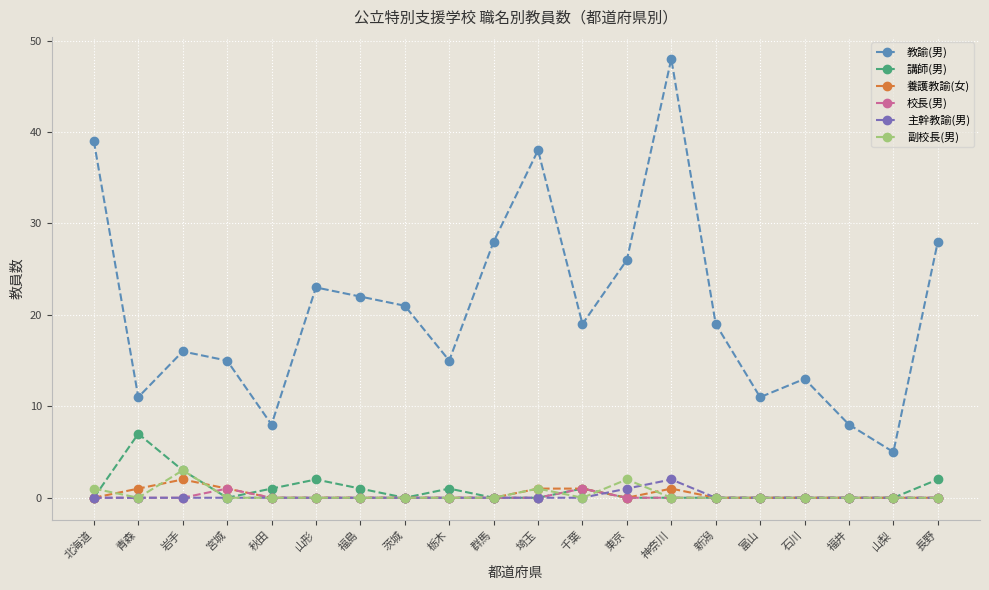

Reading left to right, extract all data points from this chart.

教諭(男): 39	11	16	15	8	23	22	21	15	28	38	19	26	48	19	11	13	8	5	28
講師(男): 0	7	3	0	1	2	1	0	1	0	0	1	0	0	0	0	0	0	0	2
養護教諭(女): 0	1	2	1	0	0	0	0	0	0	1	1	0	1	0	0	0	0	0	0
校長(男): 0	0	0	1	0	0	0	0	0	0	0	1	0	0	0	0	0	0	0	0
主幹教諭(男): 0	0	0	0	0	0	0	0	0	0	0	0	1	2	0	0	0	0	0	0
副校長(男): 1	0	3	0	0	0	0	0	0	0	1	0	2	0	0	0	0	0	0	0